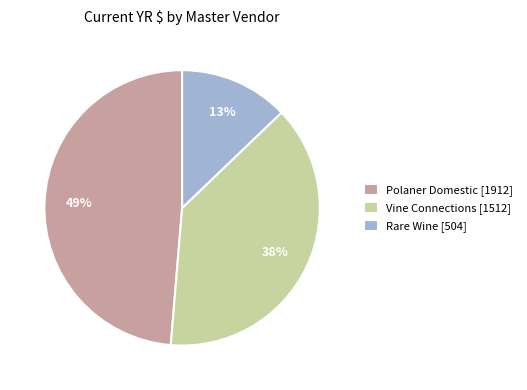

The Rare Wine [504] slice represents 13% of the pie. True or false?

True